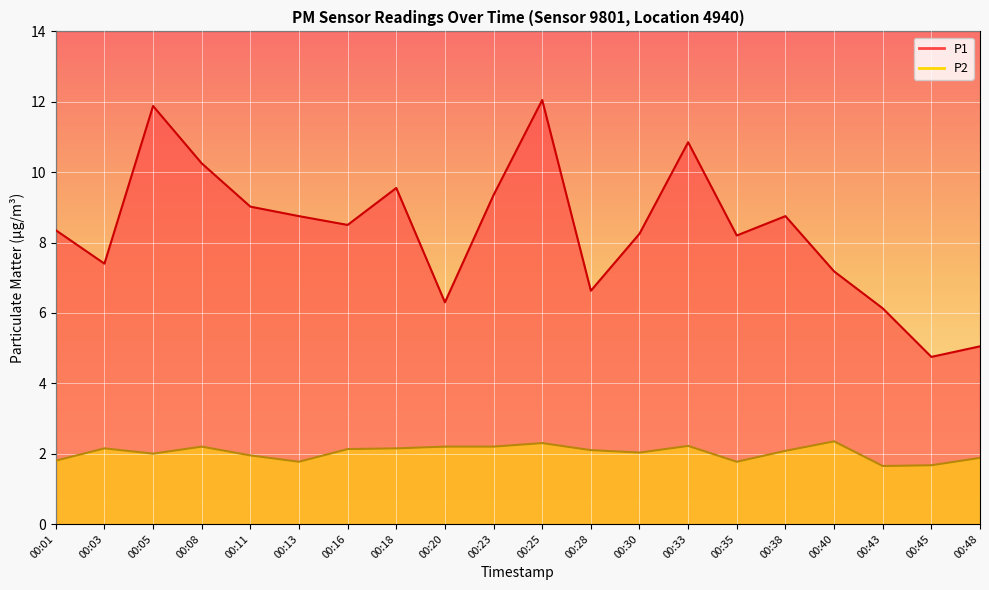

True or false: P2 has a value of 2.0 at 00:30.

True